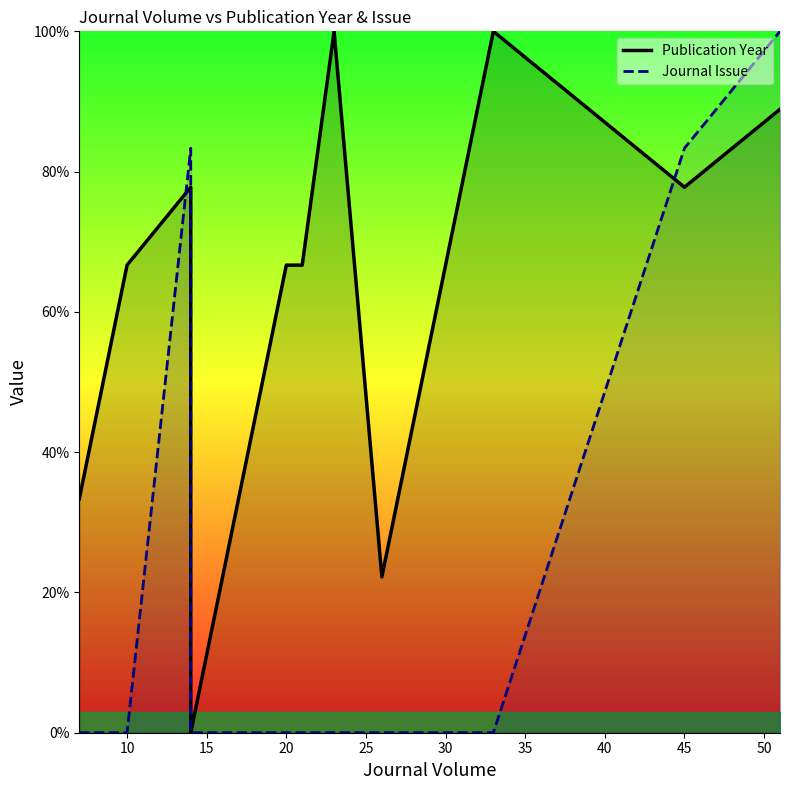

How many positive values does the Journal Issue series have?

3